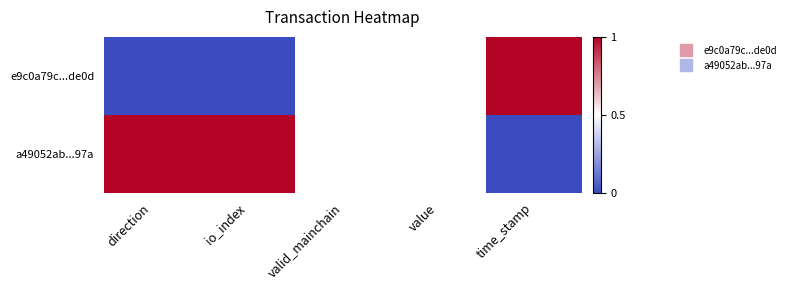

How many data points does each series have?

5